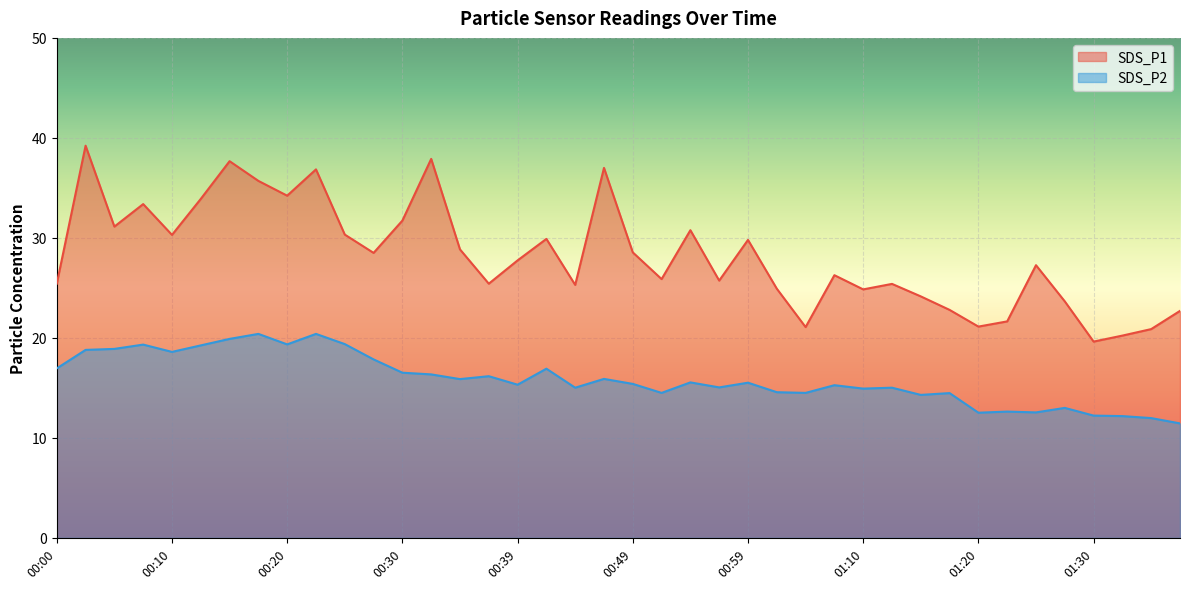

What is the difference between the maximum and minimum values in the SDS_P1 series?

19.6